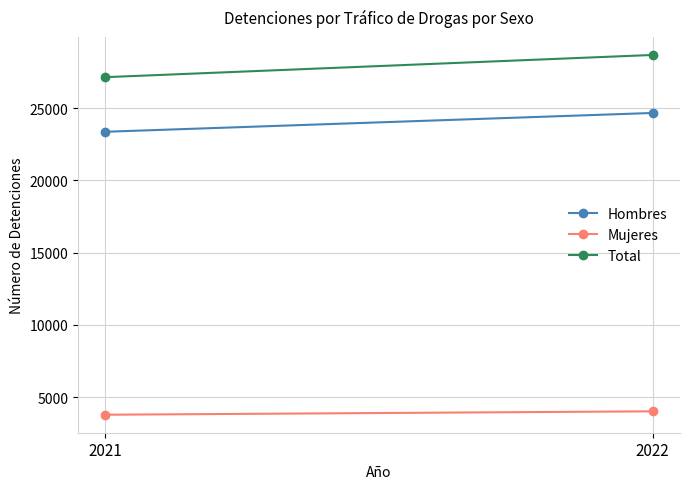

Which category has the highest value in the Total series?

2022